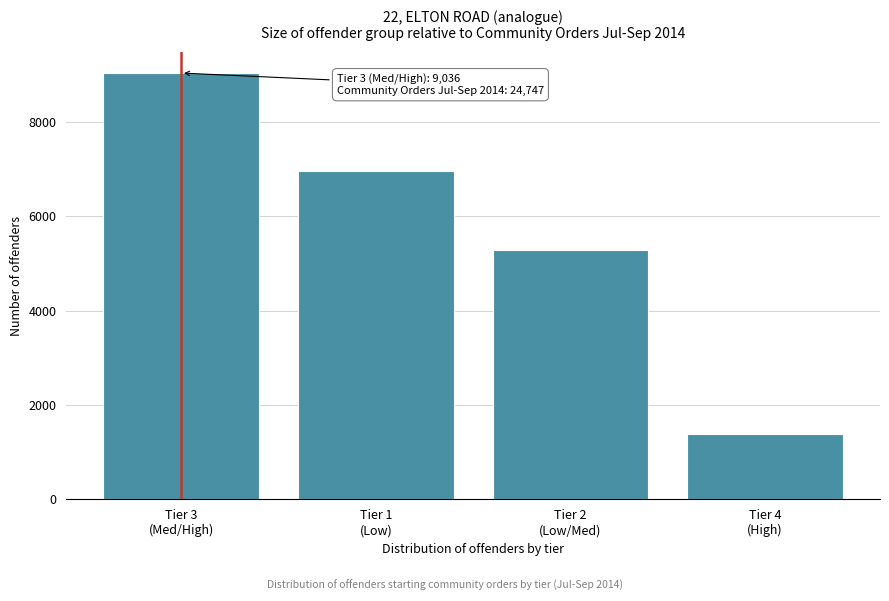

Reading left to right, what are all the values shown in this chart?

9036	6949	5282	1393